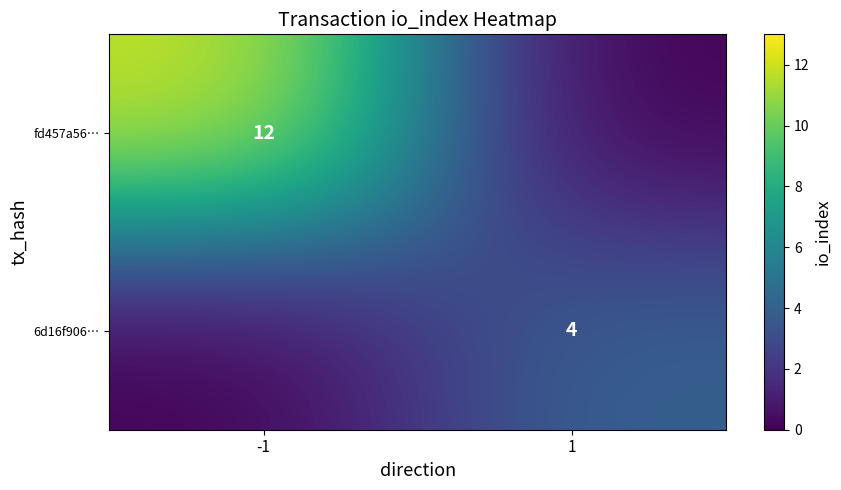

The fd457a56… series shows 16 at -1. True or false?

False